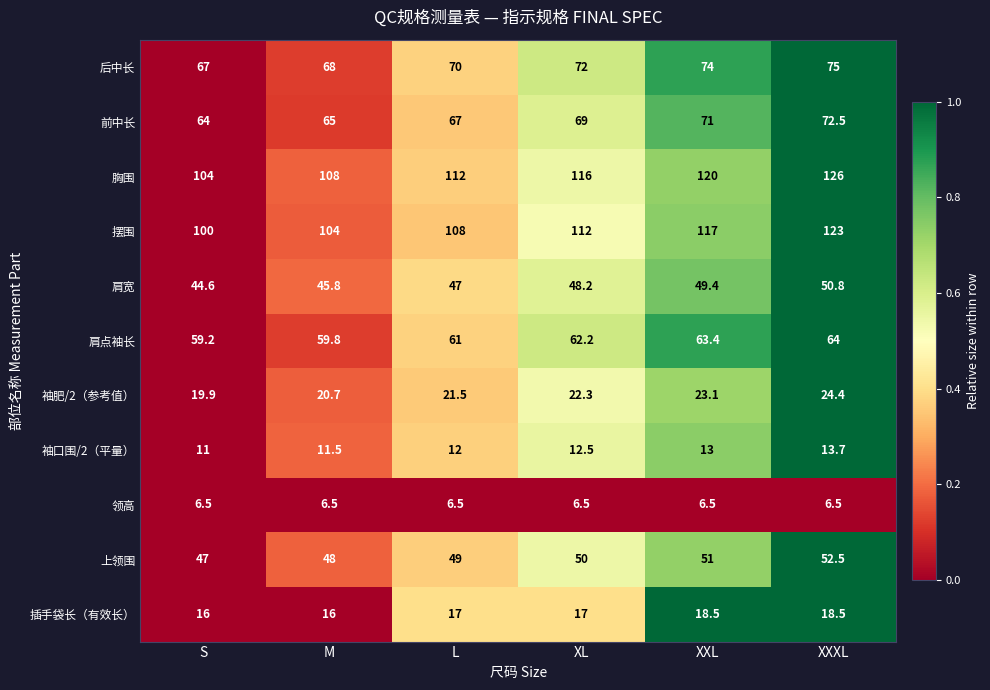

At L, list the series in order from largest to smallest.

胸围, 摆围, 后中长, 前中长, 肩点袖长, 上领围, 肩宽, 袖肥/2（参考值）, 插手袋长（有效长）, 袖口围/2（平量）, 领高